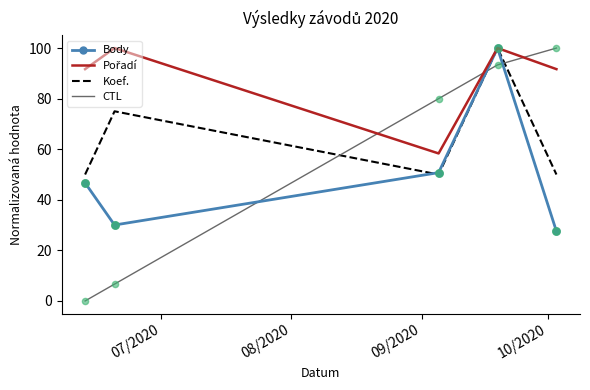

Which series has the largest range (max minus min)?

CTL